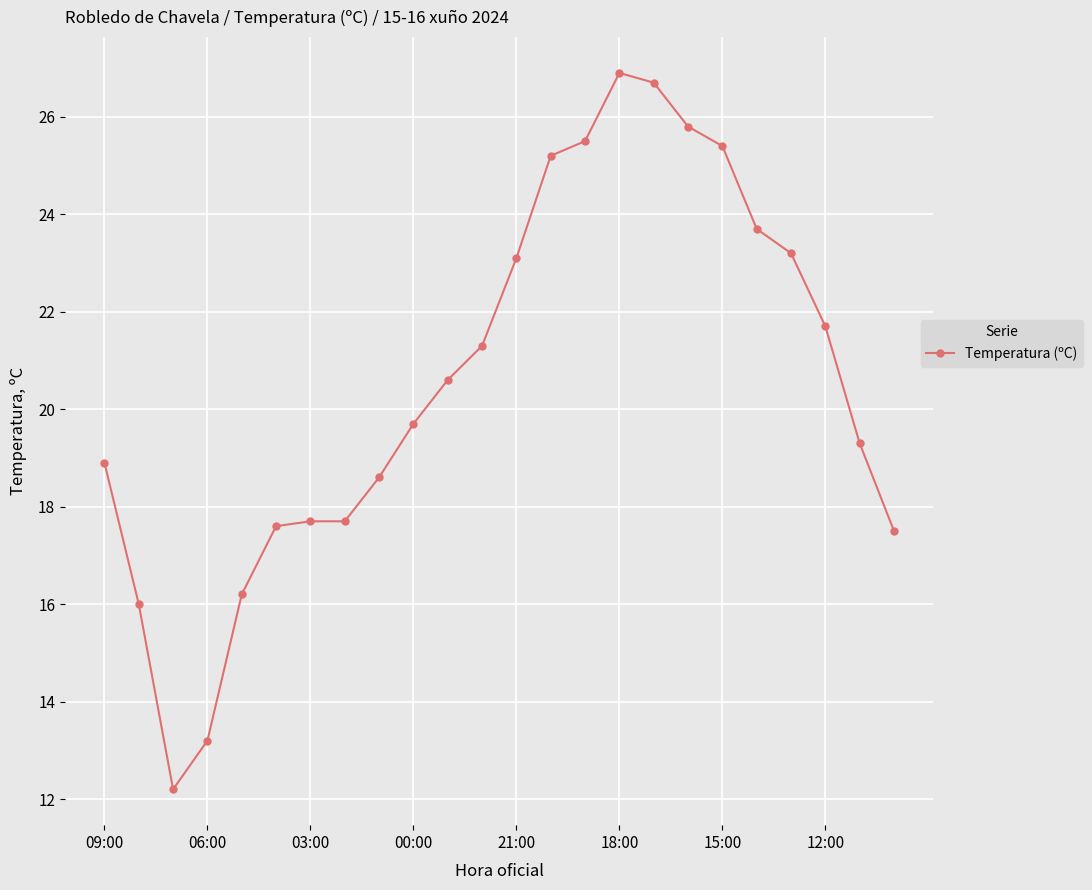

What is the difference between the maximum and second lowest values?

13.7